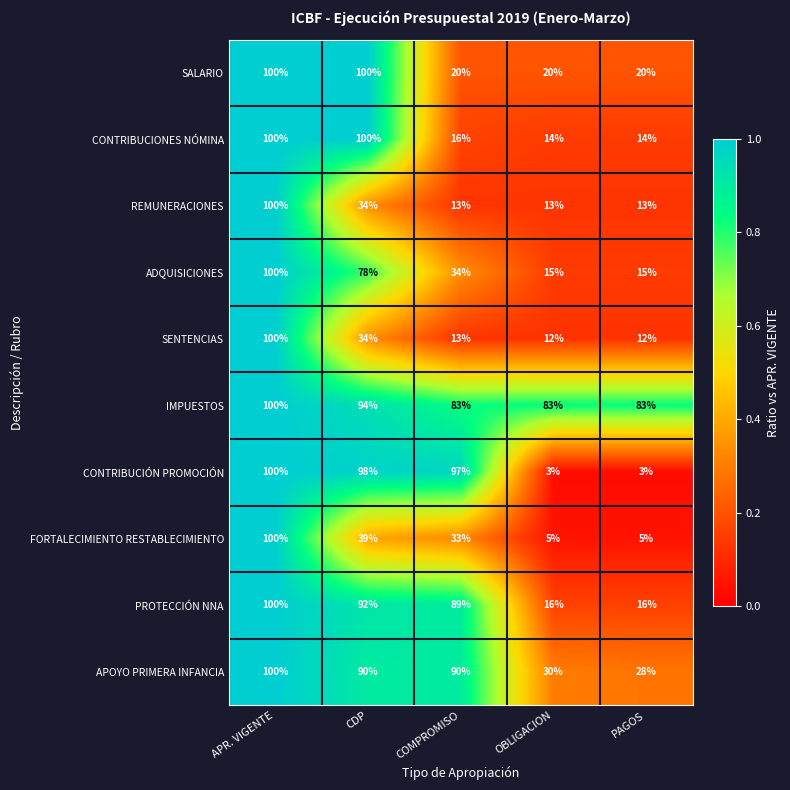

What is the difference between the APOYO PRIMERA INFANCIA values at APR. VIGENTE and CDP?

10